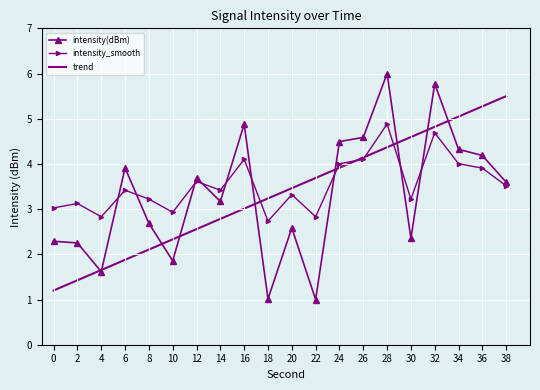

What is the difference between the maximum and second lowest values in the trend series?

4.1